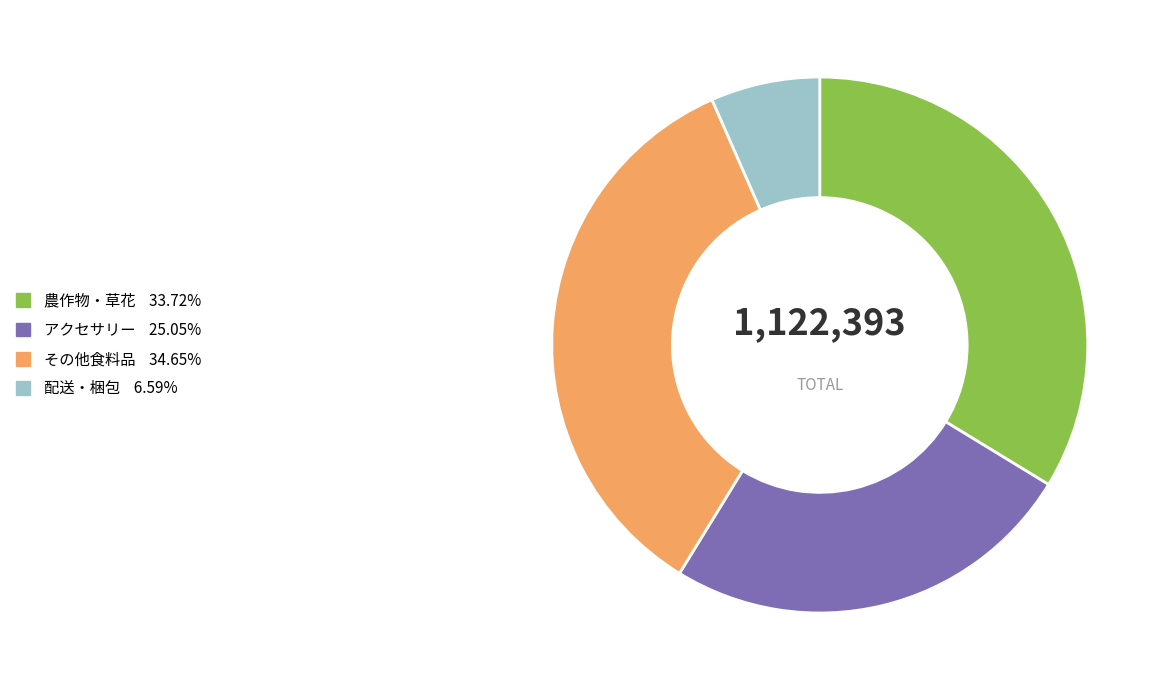

True or false: 配送・梱包 accounts for 7% of the total.

True